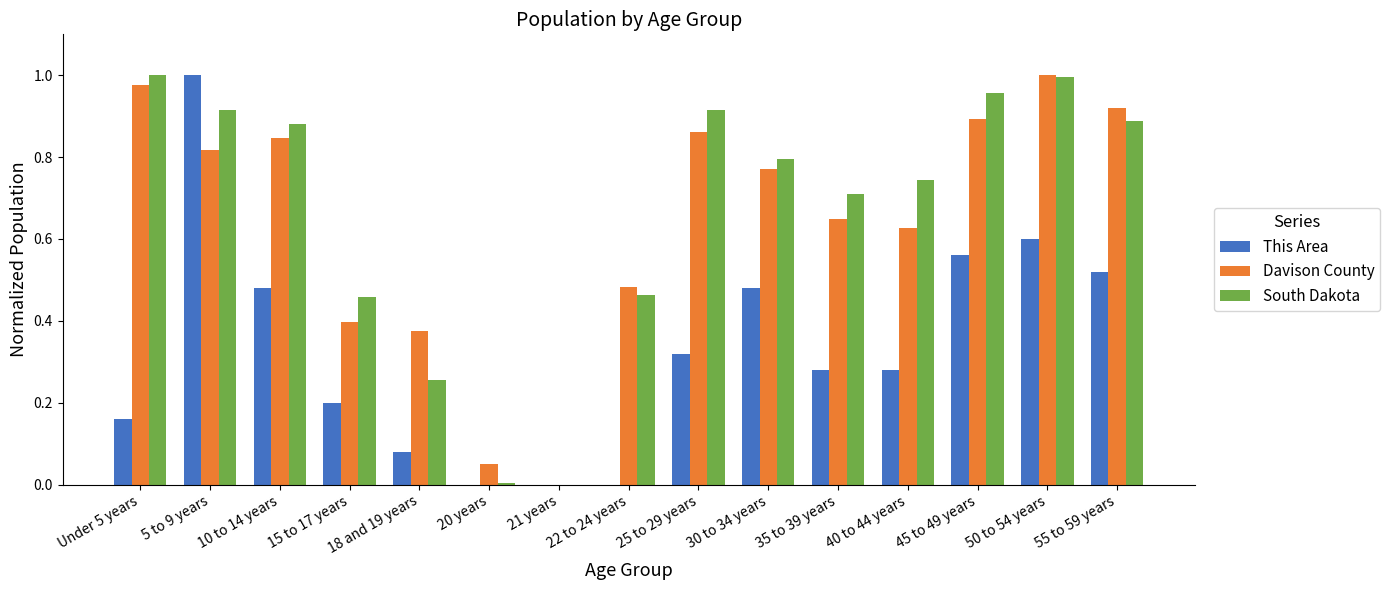

What are all the series names shown in the legend?

This Area, Davison County, South Dakota